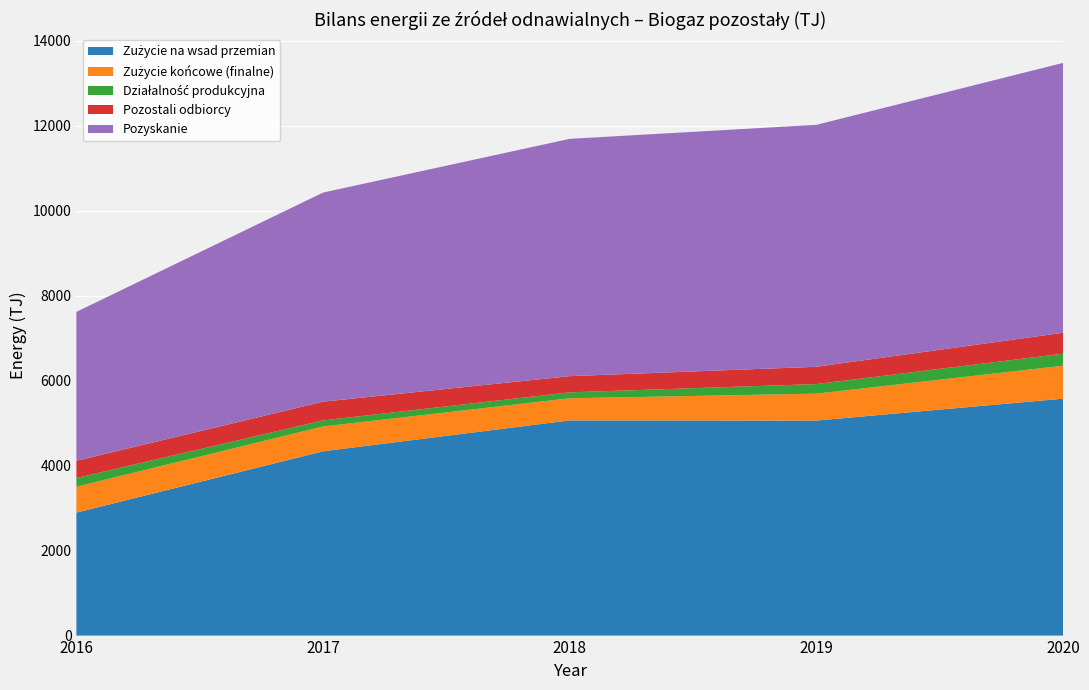

Reading left to right, list all the values displayed in this chart.

Zużycie na wsad przemian: 2016=2894.0	2017=4337.4	2018=5064.1	2019=5060.3	2020=5575.5
Zużycie końcowe (finalne): 2016=610.0	2017=583.6	2018=520.5	2019=632.9	2020=775.5
Działalność produkcyjna: 2016=204.0	2017=143.4	2018=139.6	2019=225.9	2020=282.8
Pozostali odbiorcy: 2016=406.0	2017=440.2	2018=380.9	2019=407.0	2020=492.7
Pozyskanie: 2016=3504.0	2017=4921.0	2018=5584.7	2019=5693.2	2020=6351.0